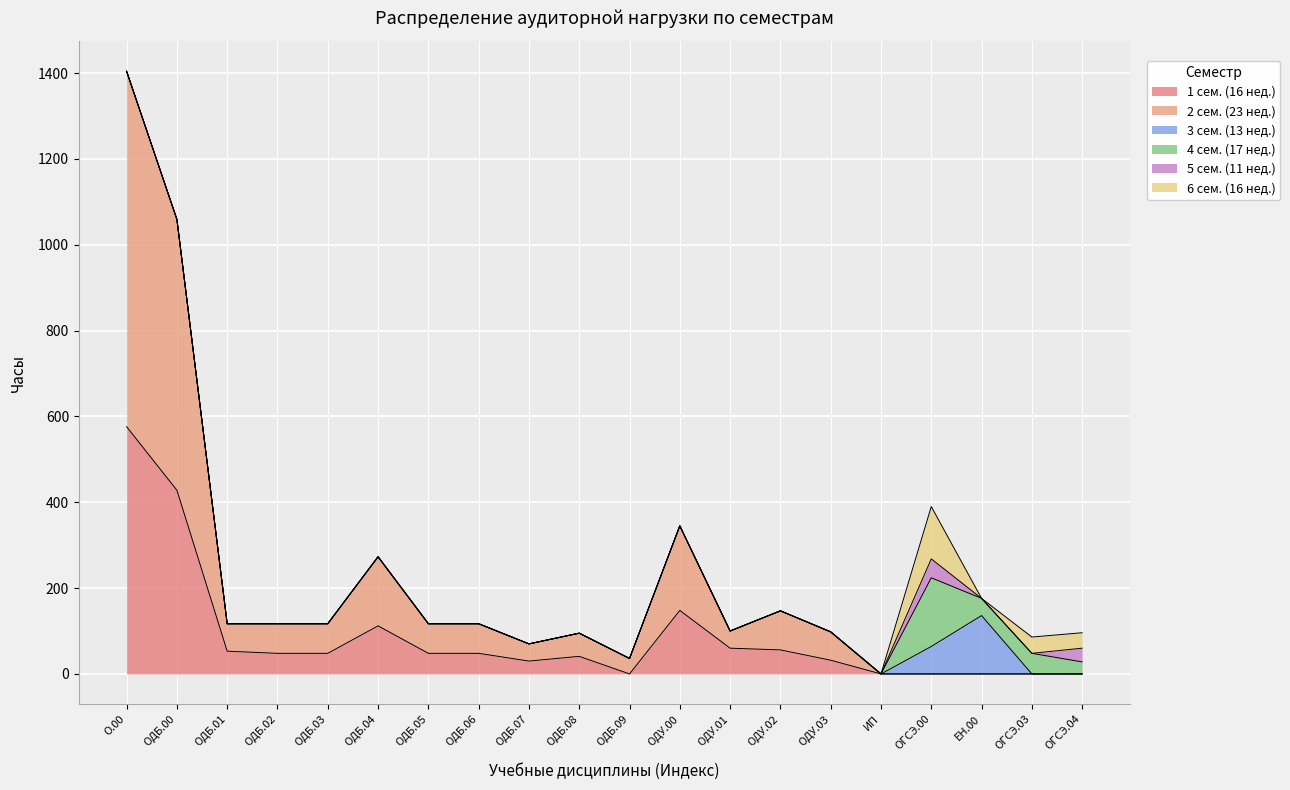

How many interior local valleys does the 4 сем. (17 нед.) series have?

1